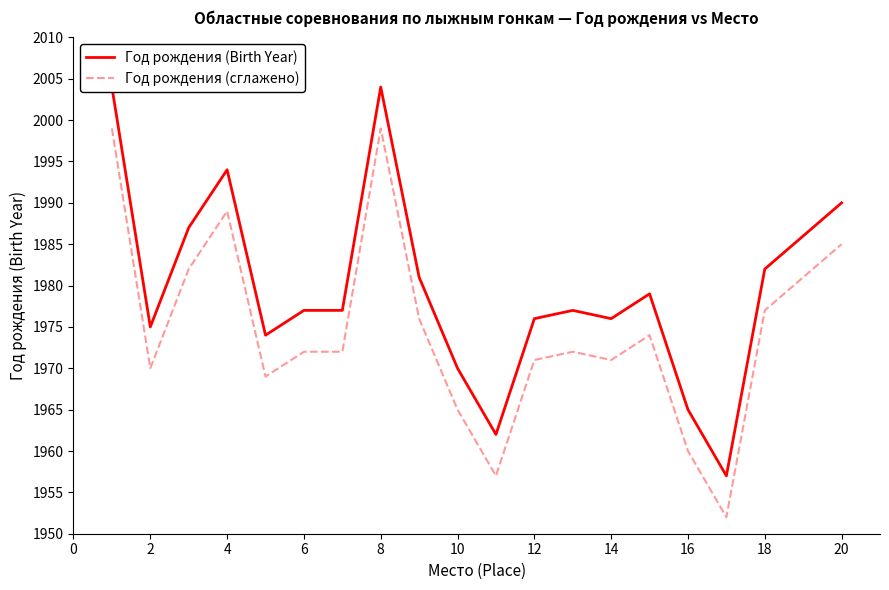

What is the maximum value for Год рождения (сглажено)?

1999